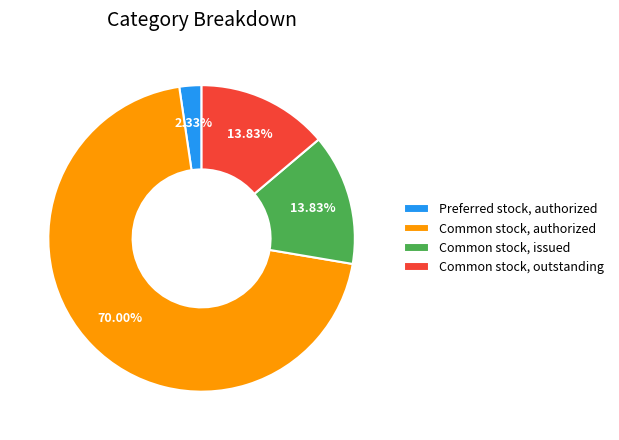

What is the largest slice in the pie chart?

Common stock, authorized